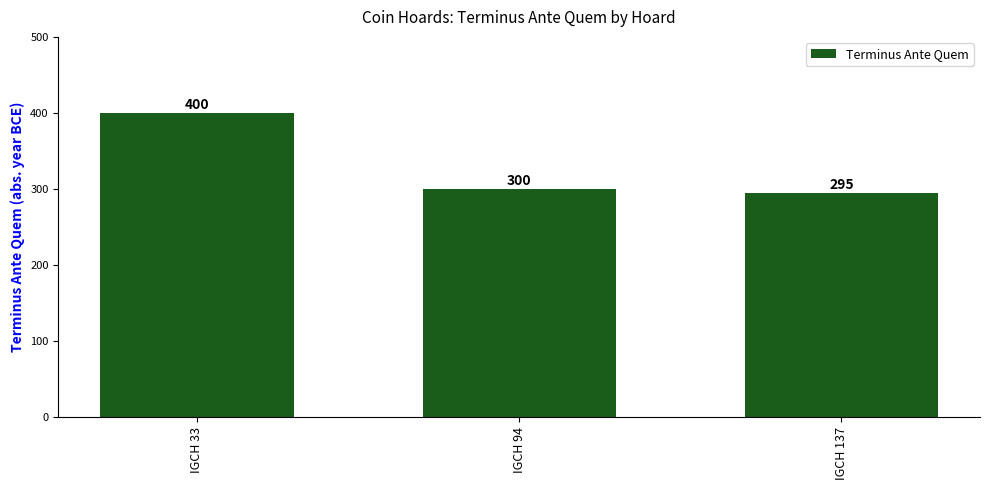

The chart shows a value of 300 at IGCH 94. True or false?

True